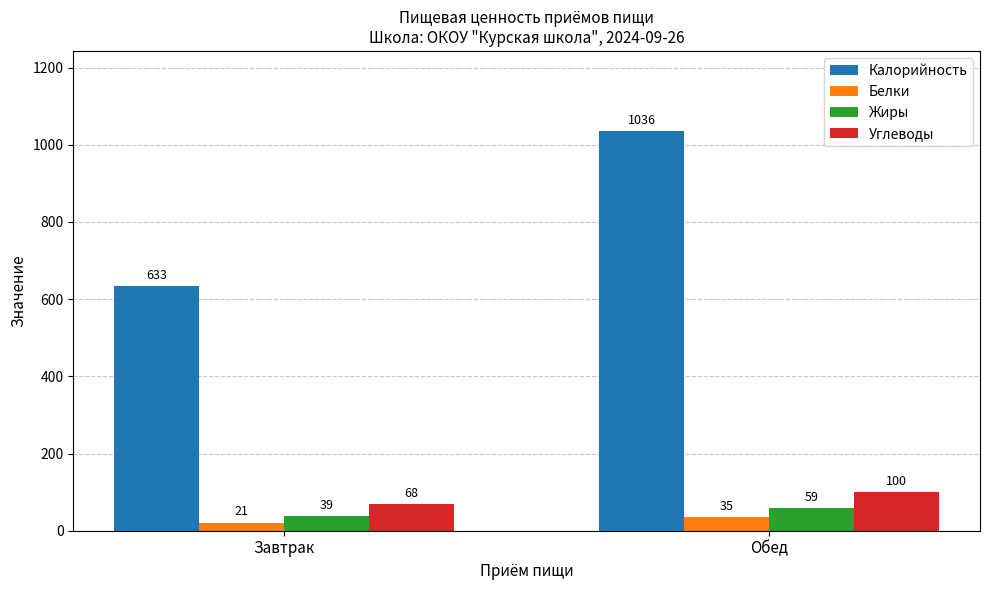

What are all the series names shown in the legend?

Калорийность, Белки, Жиры, Углеводы